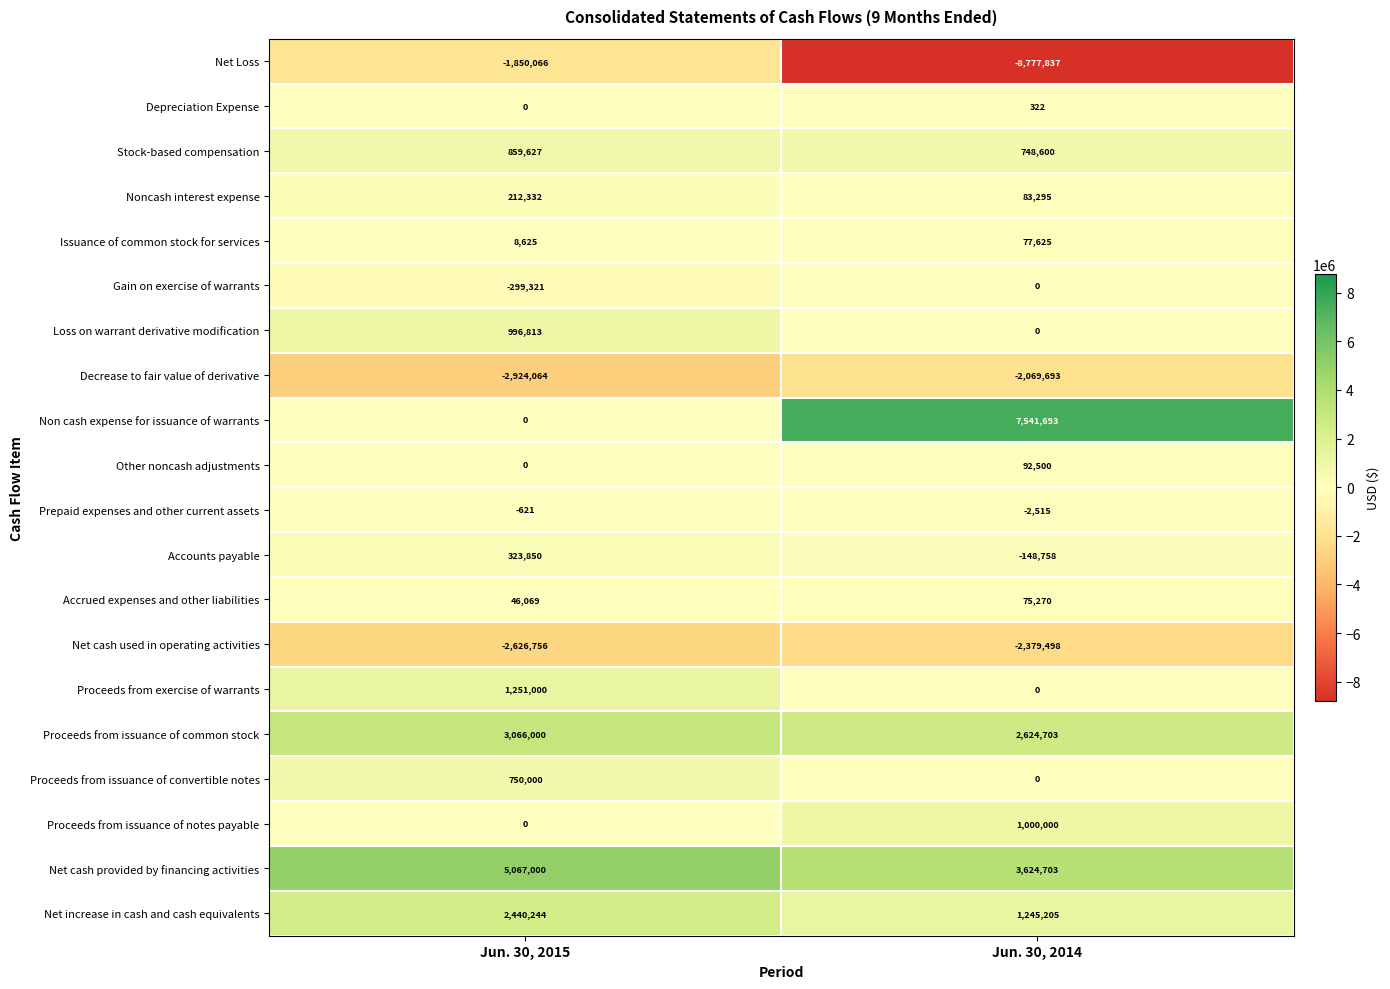

Which series has the largest total across all categories?

Net cash provided by financing activities